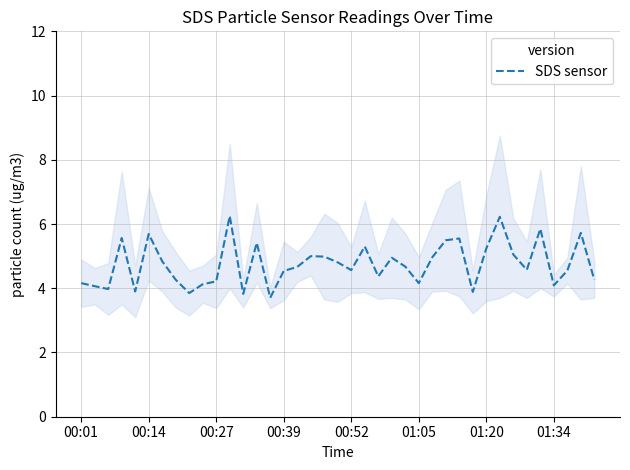

The value of SDS sensor at 00:52 is 1.8. True or false?

False